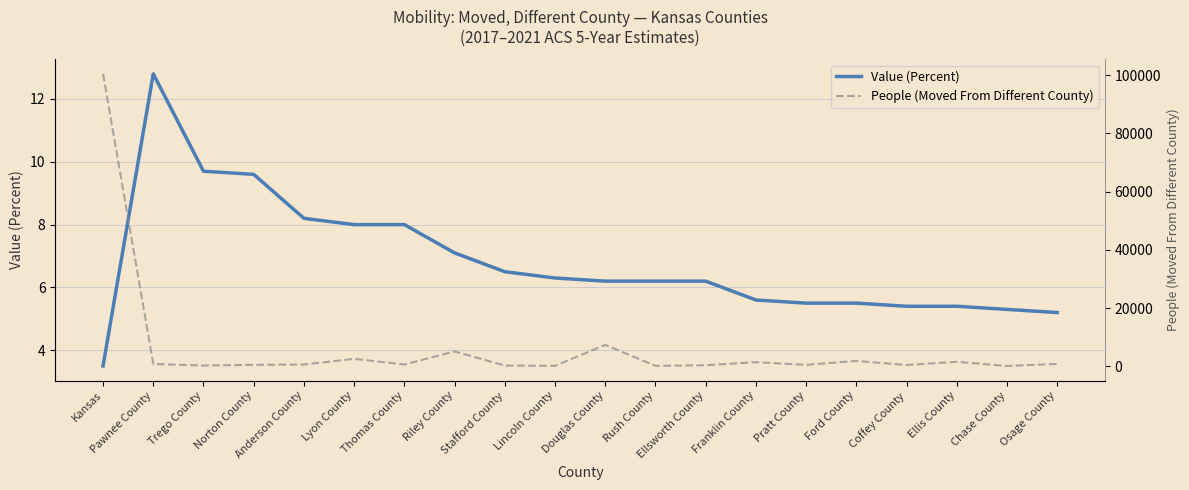

The Value (Percent) series shows 8.8 at Ellis County. True or false?

False